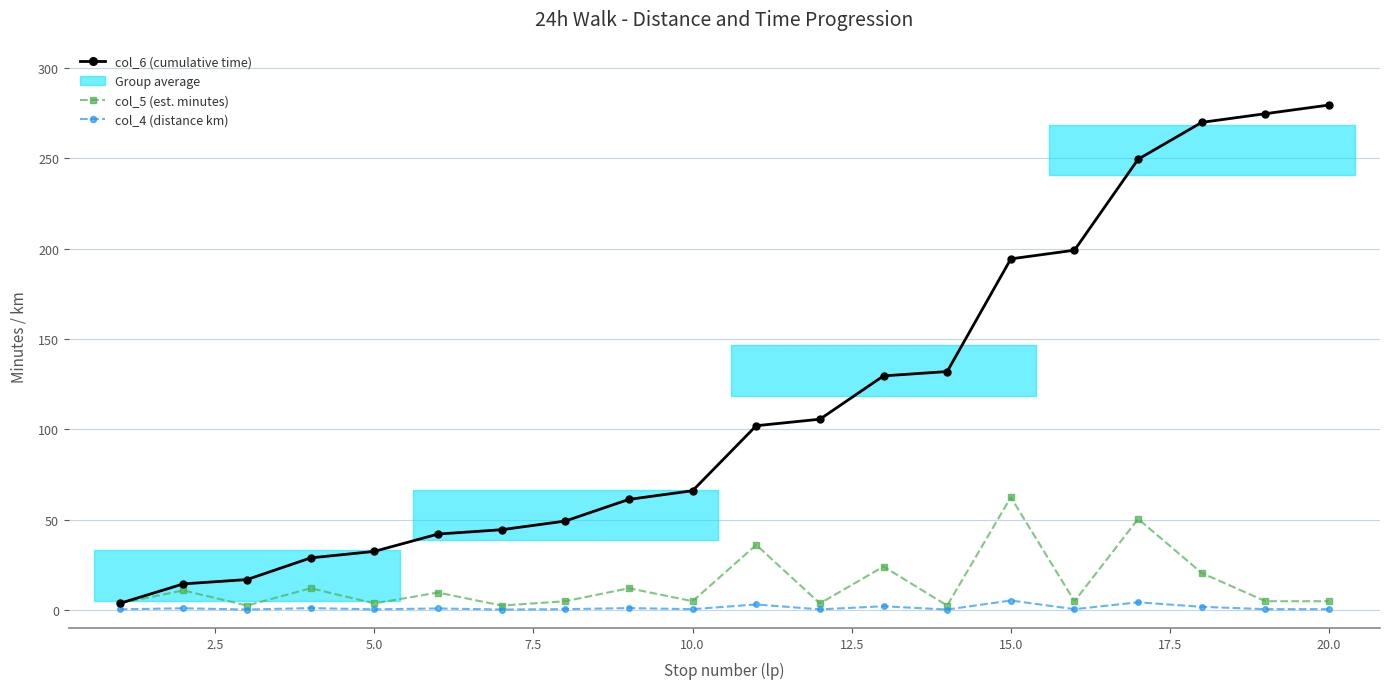

What is the maximum value for col_6 (cumulative time)?

279.6